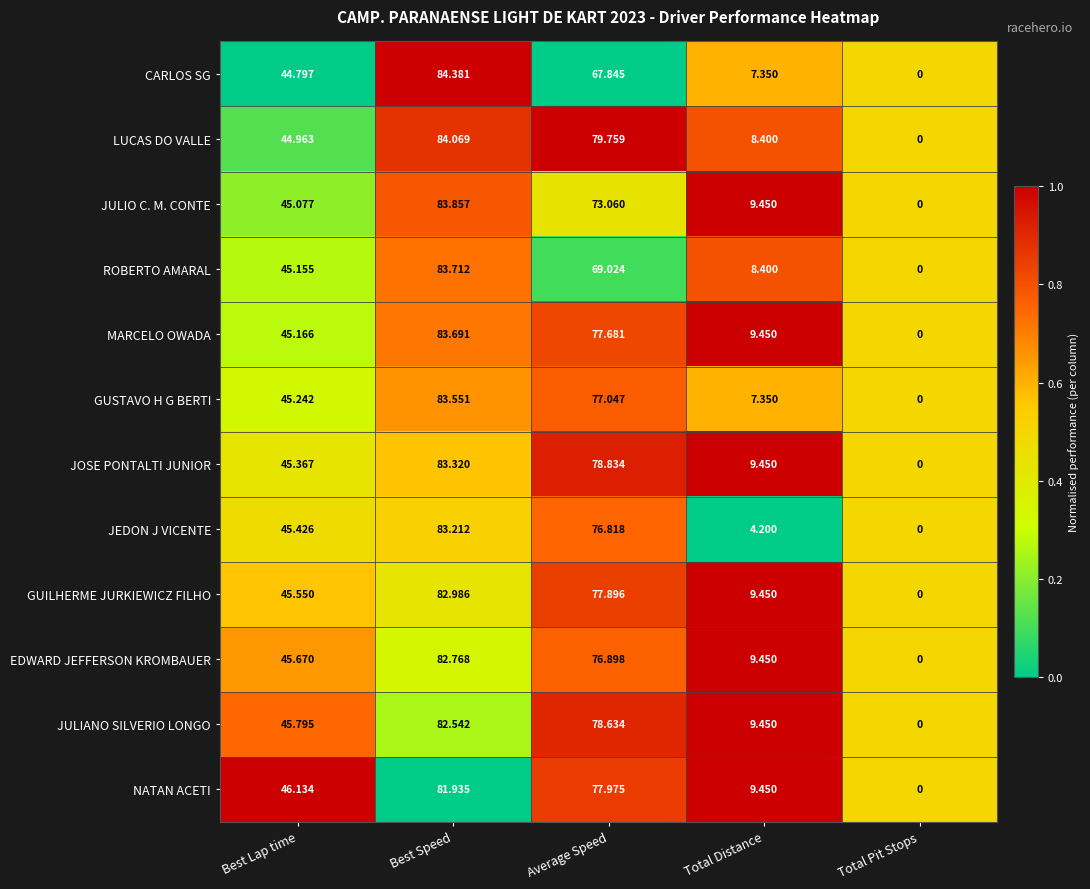

Which series has the widest spread of values?

CARLOS SG